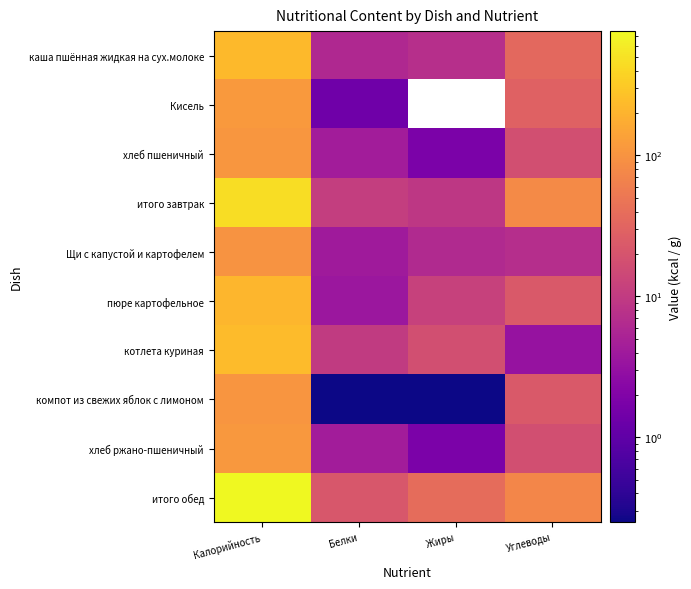

Reading left to right, what are all the values shown in this chart?

каша пшённая жидкая на сух.молоке: Калорийность=227.2	Белки=6.0	Жиры=7.3	Углеводы=34.3
Кисель: Калорийность=116.2	Белки=1.4	Жиры=0.0	Углеводы=29.0
хлеб пшеничный: Калорийность=109.0	Белки=4.3	Жиры=1.8	Углеводы=17.4
итого завтрак: Калорийность=452.0	Белки=11.0	Жиры=9.0	Углеводы=80.0
Щи с капустой и картофелем: Калорийность=100.9	Белки=4.0	Жиры=6.2	Углеводы=7.0
пюре картофельное: Калорийность=215.3	Белки=3.7	Жиры=12.1	Углеводы=23.2
котлета куриная: Калорийность=233.0	Белки=9.8	Жиры=17.5	Углеводы=3.2
компот из свежих яблок с лимоном: Калорийность=104.1	Белки=0.2	Жиры=0.2	Углеводы=23.4
хлеб ржано-пшеничный: Калорийность=109.6	Белки=4.3	Жиры=1.8	Углеводы=17.4
итого обед: Калорийность=763.0	Белки=22.0	Жиры=38.0	Углеводы=73.0